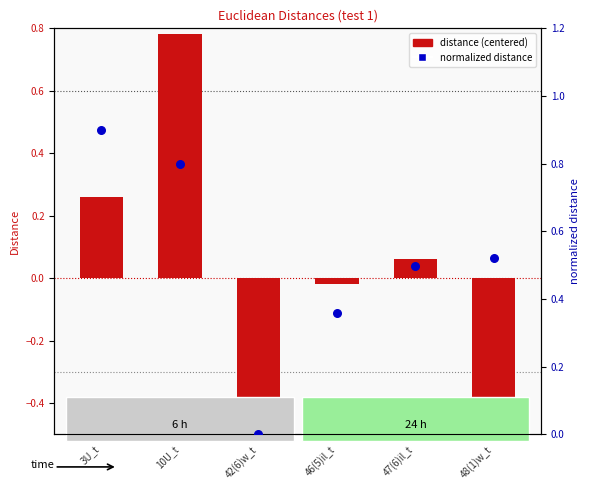

What is the total value across all series at 3U_t?

1.2